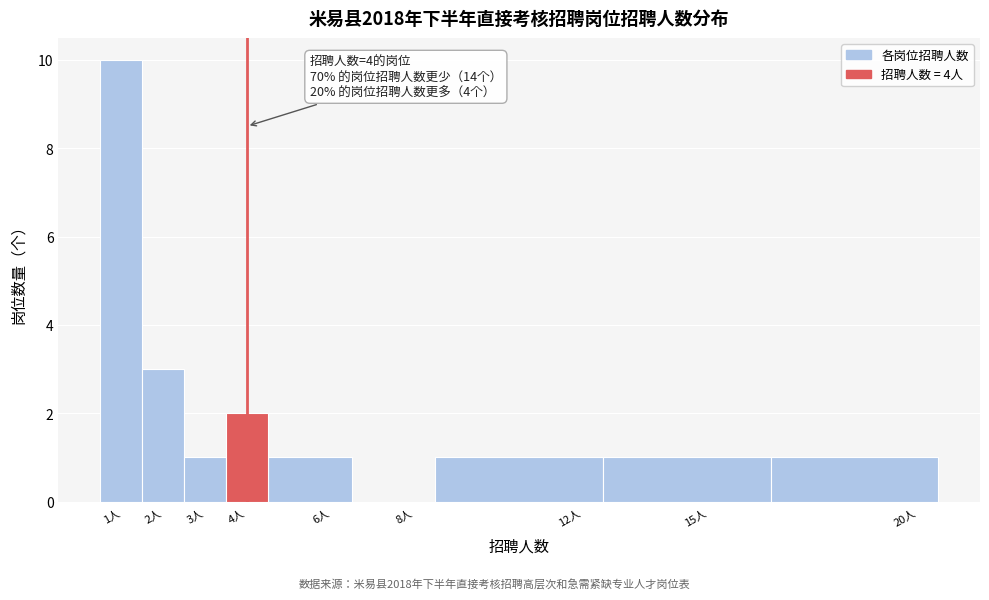

Which range on the x-axis has the tallest bar?

0.5 to 1.5